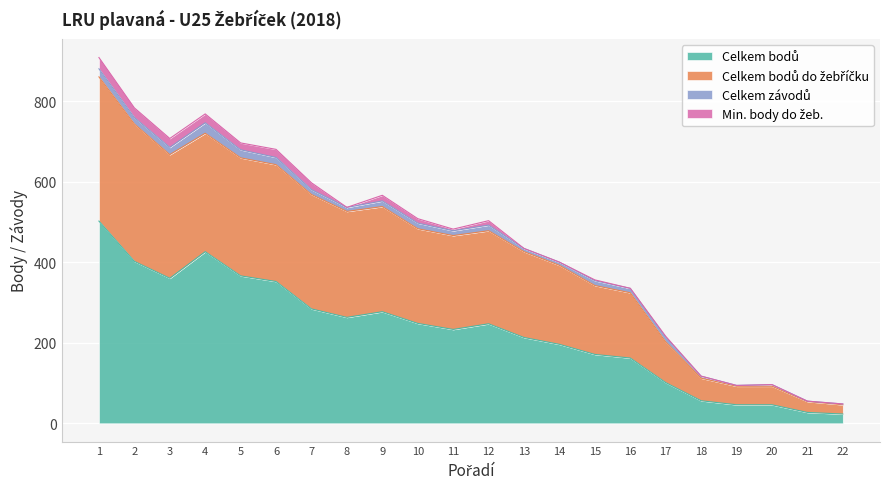

At which label does Celkem bodů first exceed 247?

1